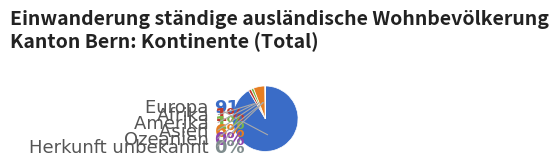

Is there a majority slice in this chart?

Yes